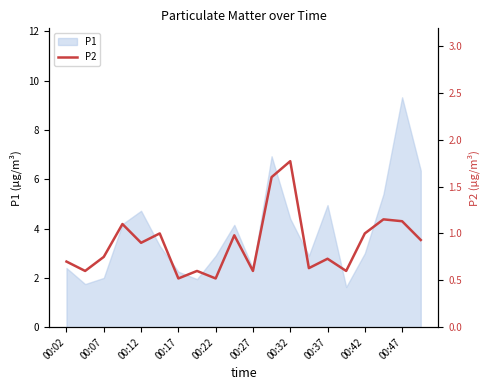

What is the lowest value of the P1 series?

1.6